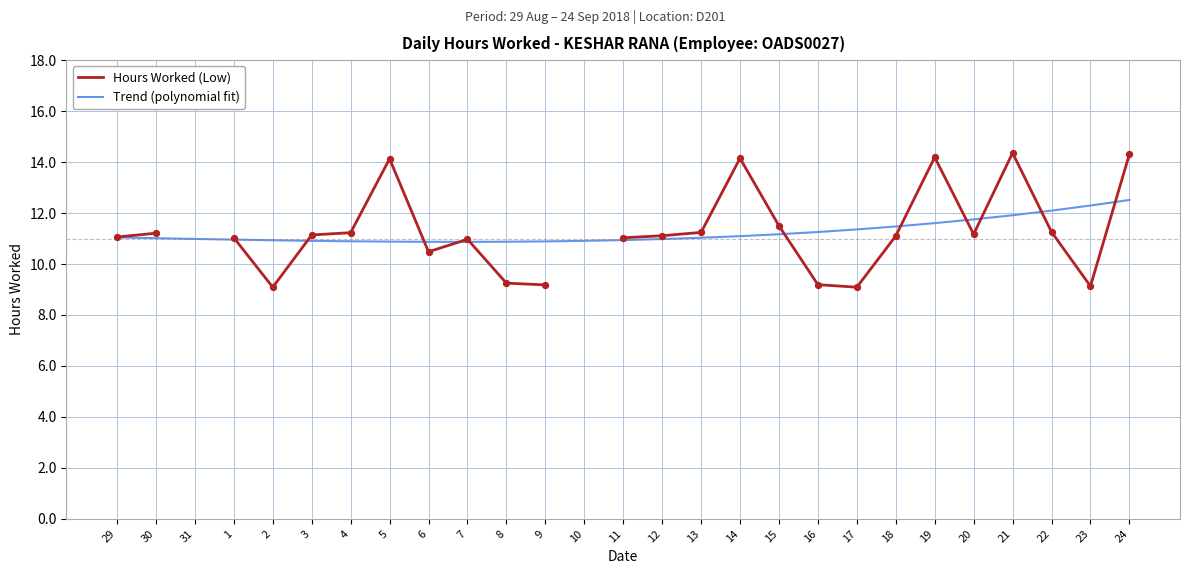

What is the total value across all series at 21?

26.3